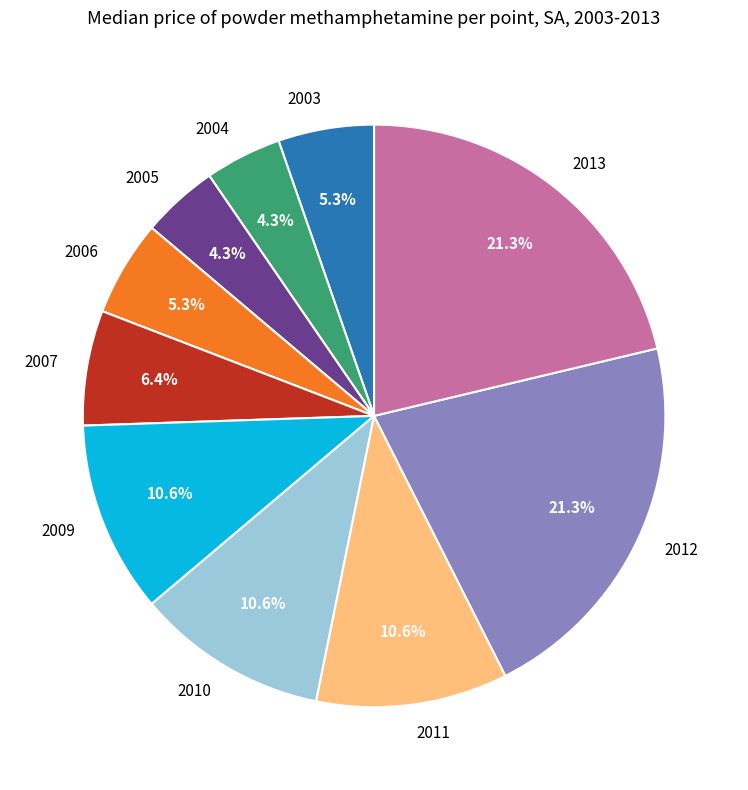

To the nearest percent, what percentage of the pie is 2003?

5%